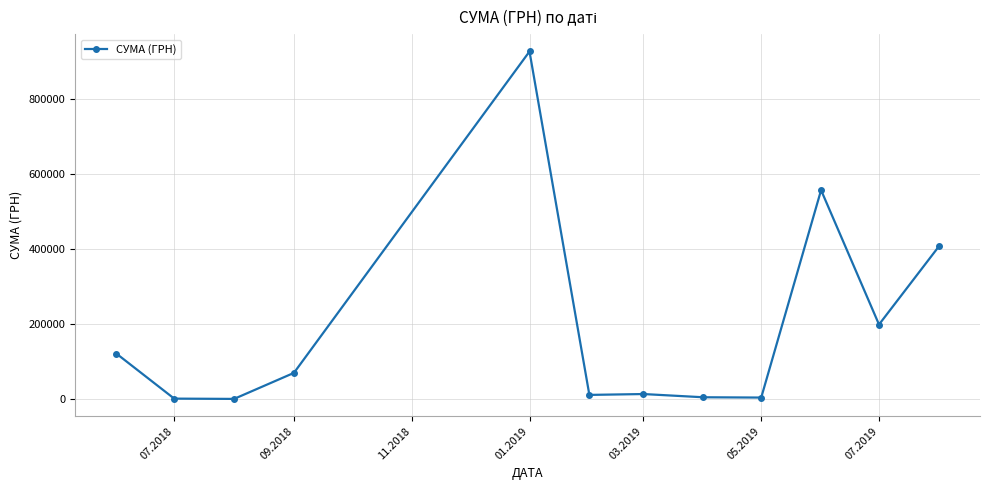

What is the value of the 10th point from the left?

557289.5